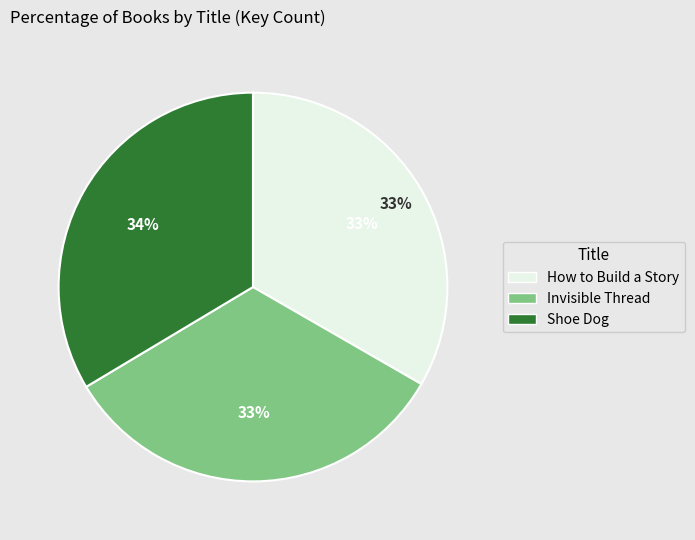

To the nearest percent, what is the combined percentage of How to Build a Story and Shoe Dog?

67%